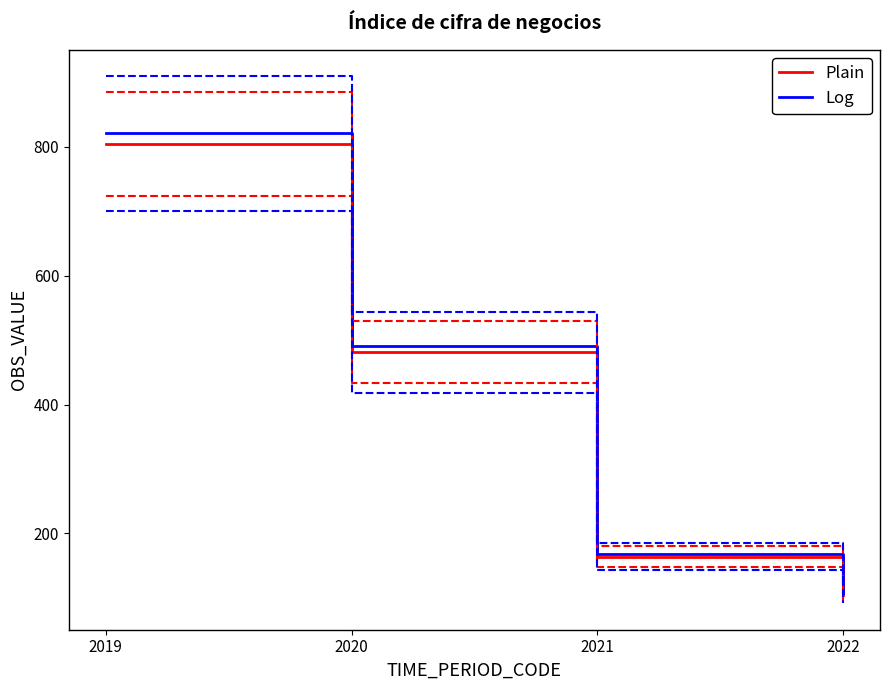

The value of Plain at 2020 is 132.2. True or false?

False